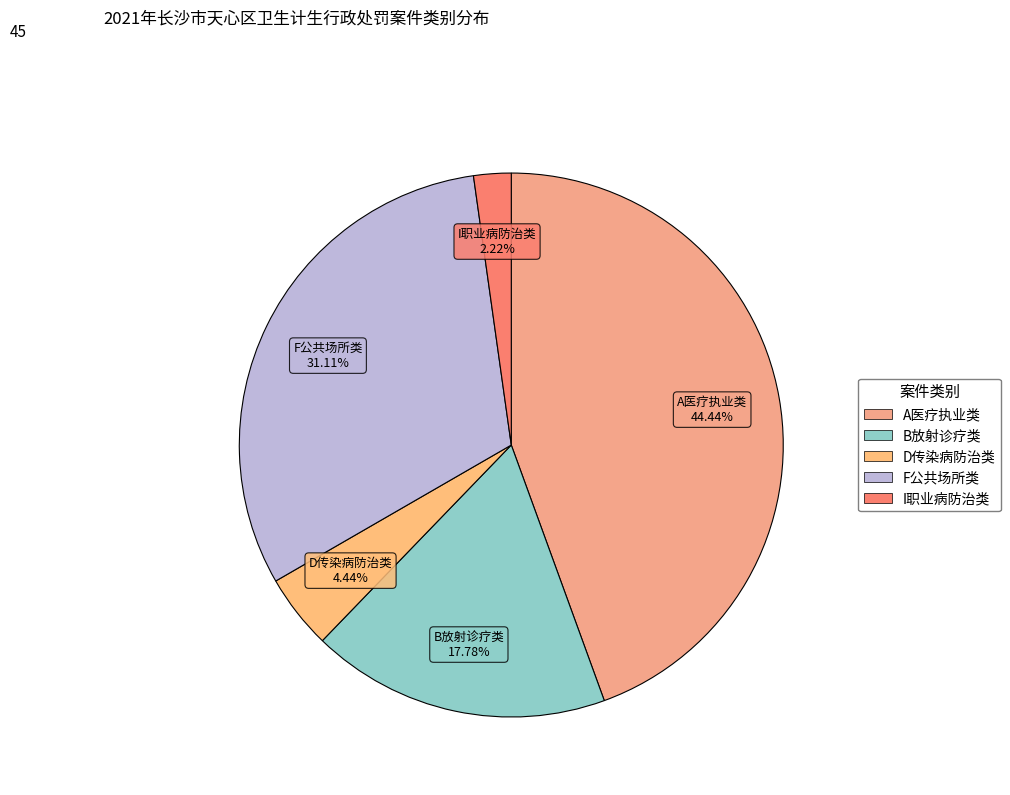

Does any single category account for the majority?

No